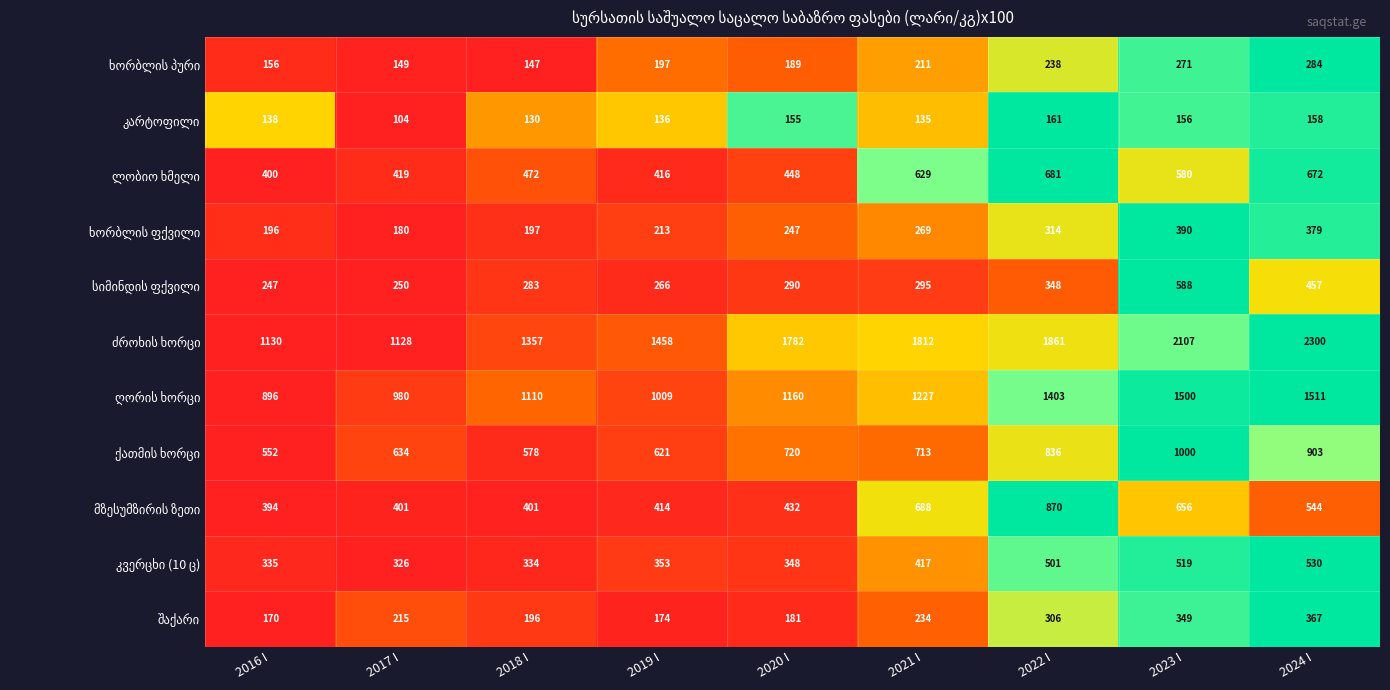

What is the difference between the highest and lowest values at 2016 I?

992